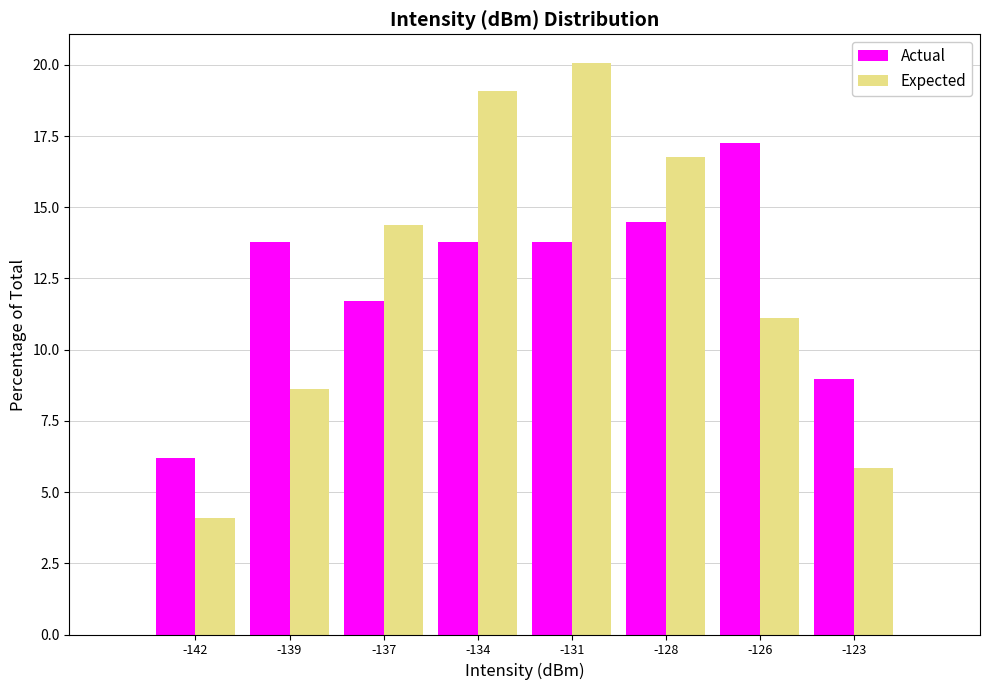

Reading left to right, list all the values displayed in this chart.

Actual: -142=6.2	-139=13.8	-137=11.7	-134=13.8	-131=13.8	-128=14.5	-126=17.2	-123=9.0
Expected: -142=4.1	-139=8.6	-137=14.4	-134=19.1	-131=20.1	-128=16.8	-126=11.1	-123=5.9